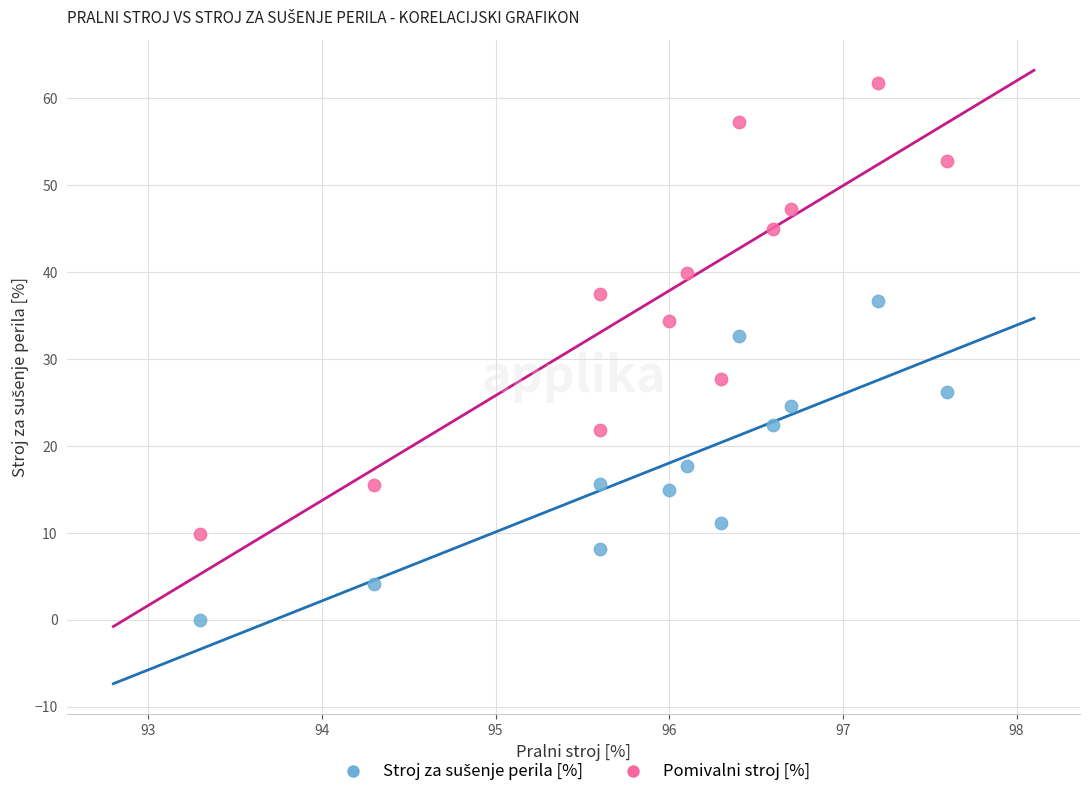

Which series reaches the maximum Y coordinate?

Pomivalni stroj [%]